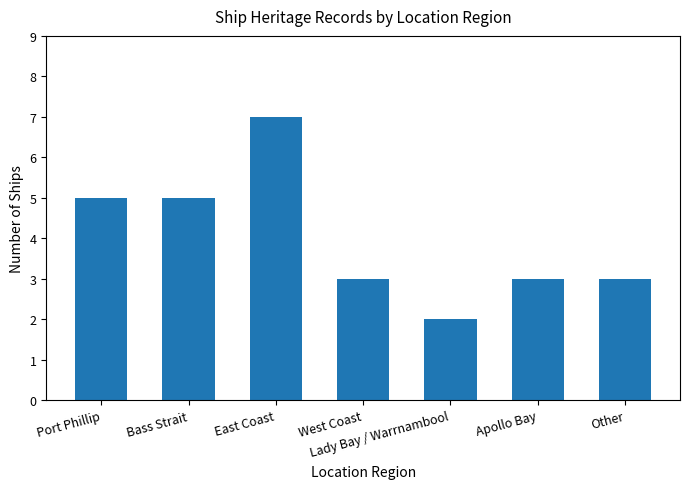

What is the approximate value at Port Phillip?

5